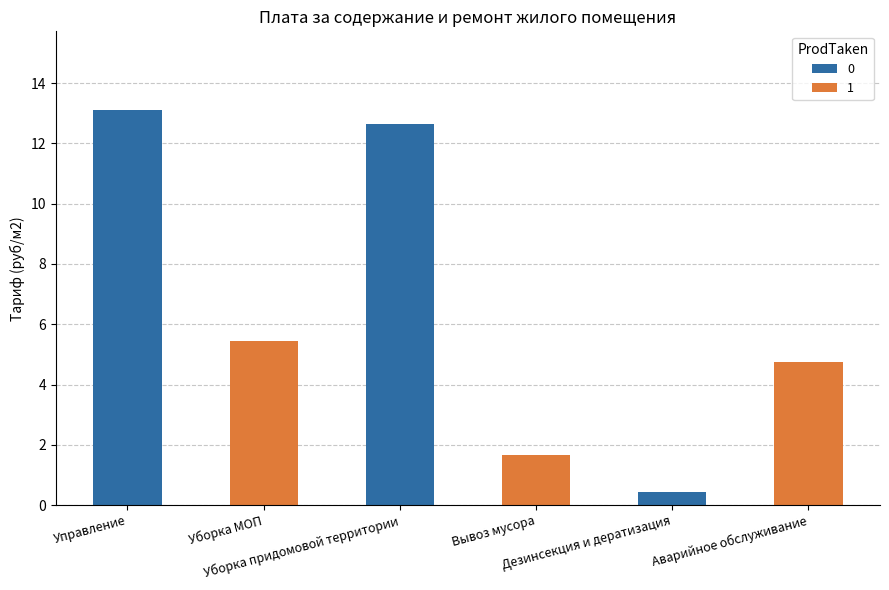

List the labels in order of value, smallest first.

Дезинсекция и дератизация, Вывоз мусора, Аварийное обслуживание, Уборка МОП, Уборка придомовой территории, Управление